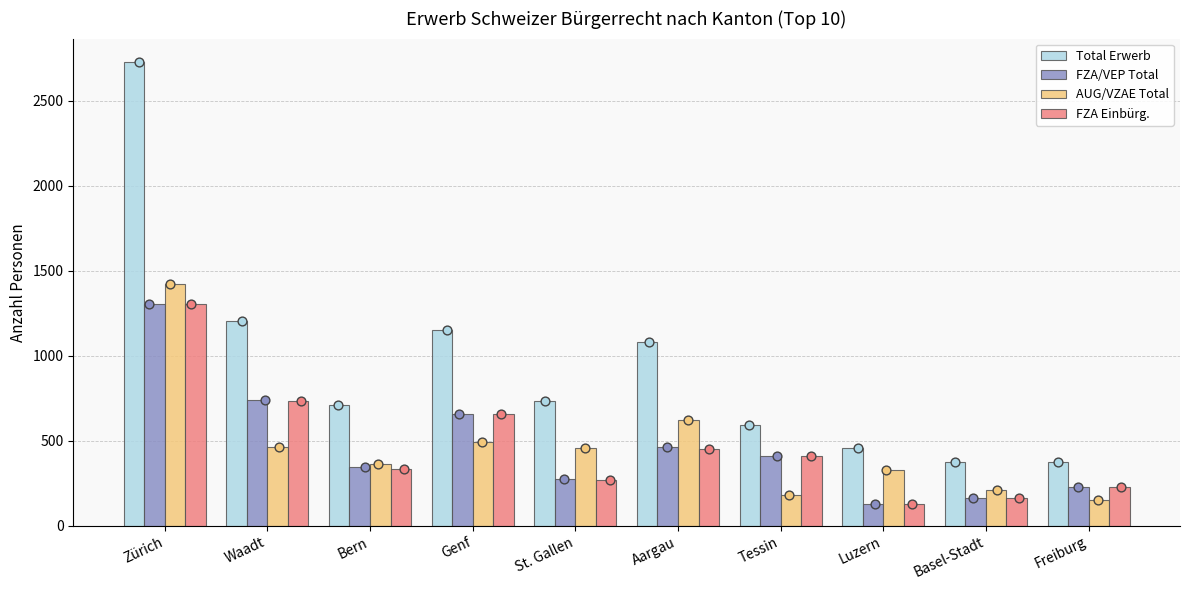

Which series has the largest total across all categories?

Total Erwerb